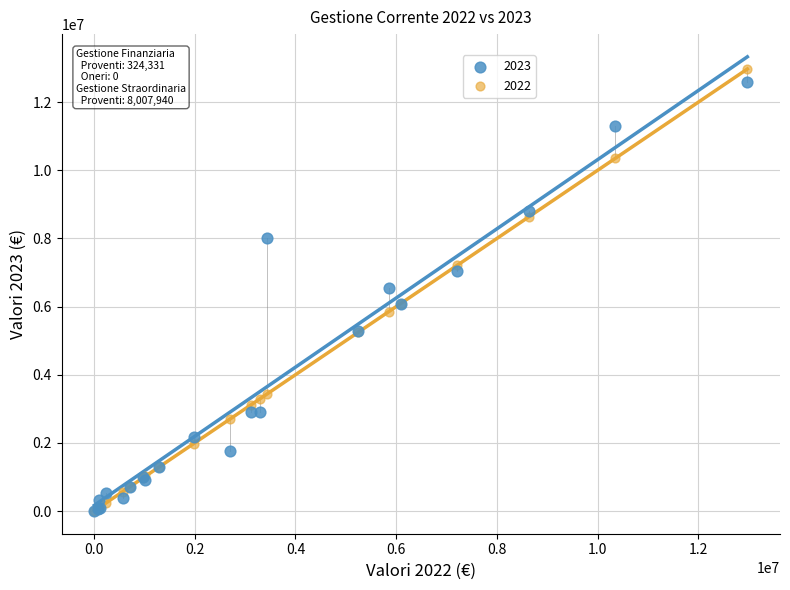

What are all the series names shown in the legend?

2023, 2022